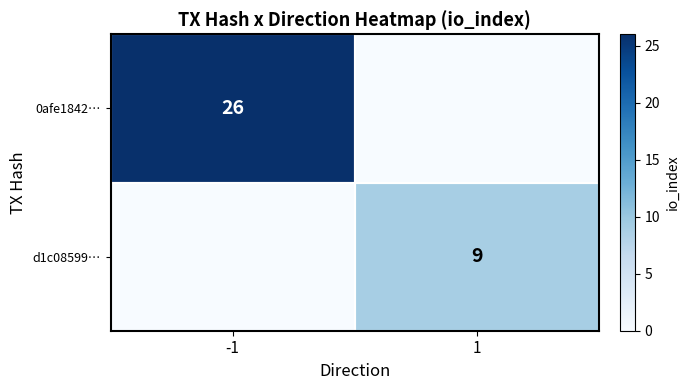

The value of 0afe1842… at -1 is 17. True or false?

False